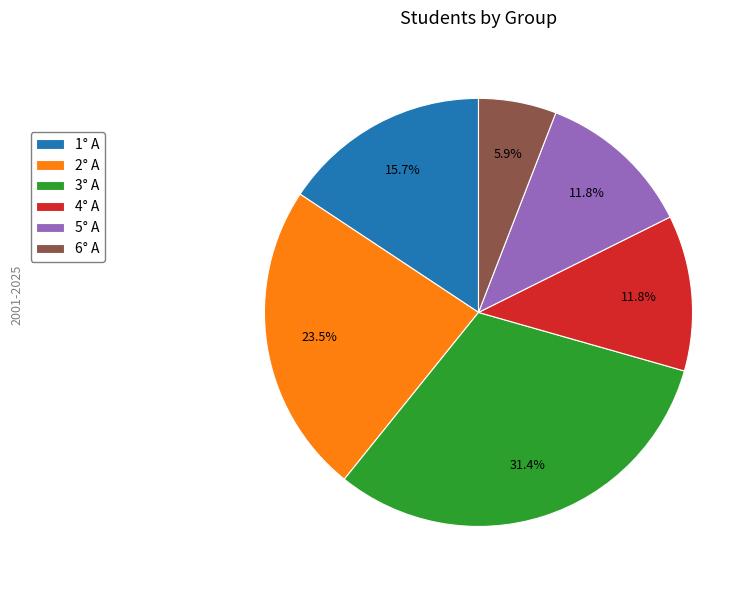

How many segments does this pie chart have?

6